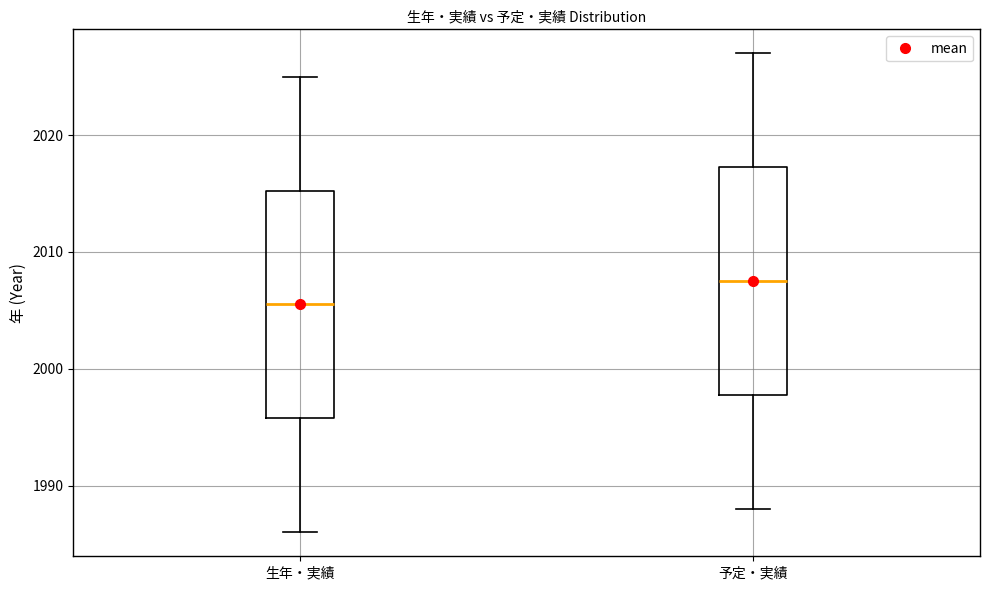

Which box's median line is the highest?

予定・実績